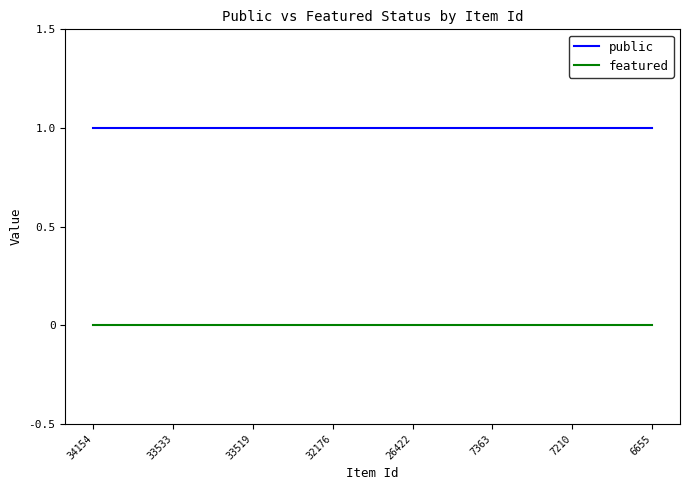

Rank the series by their average value, from lowest to highest.

featured, public